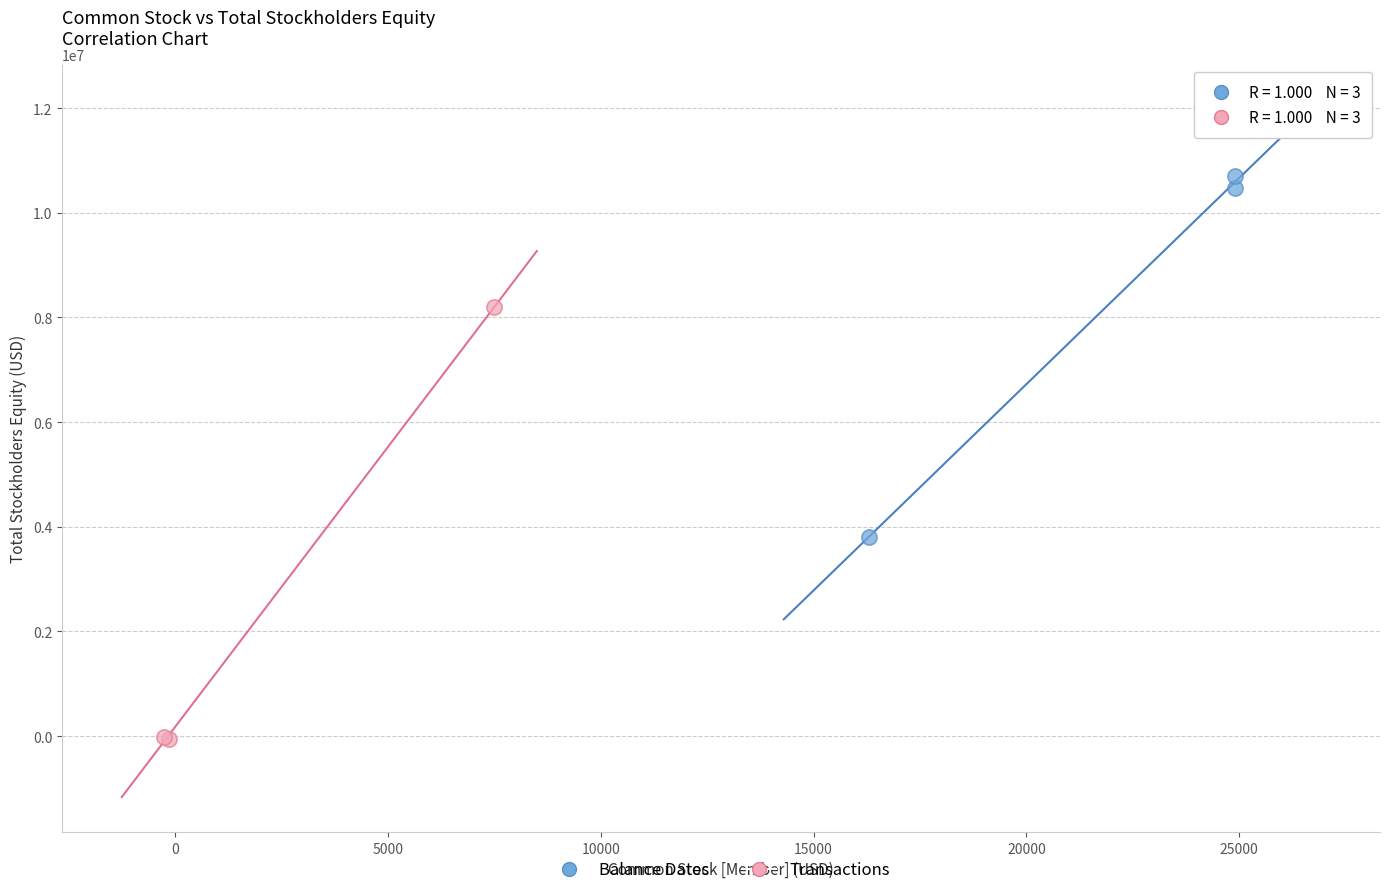

Which series reaches the minimum Y coordinate?

Transactions